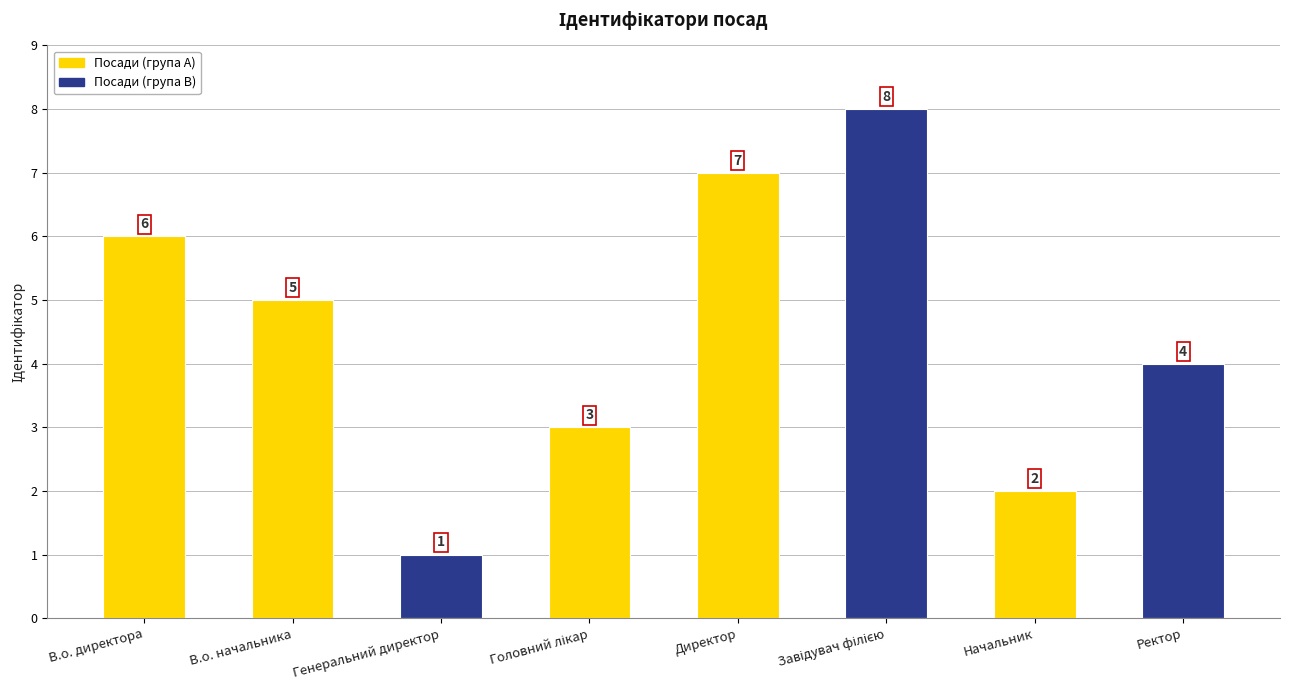

What is the maximum value shown in the chart?

8